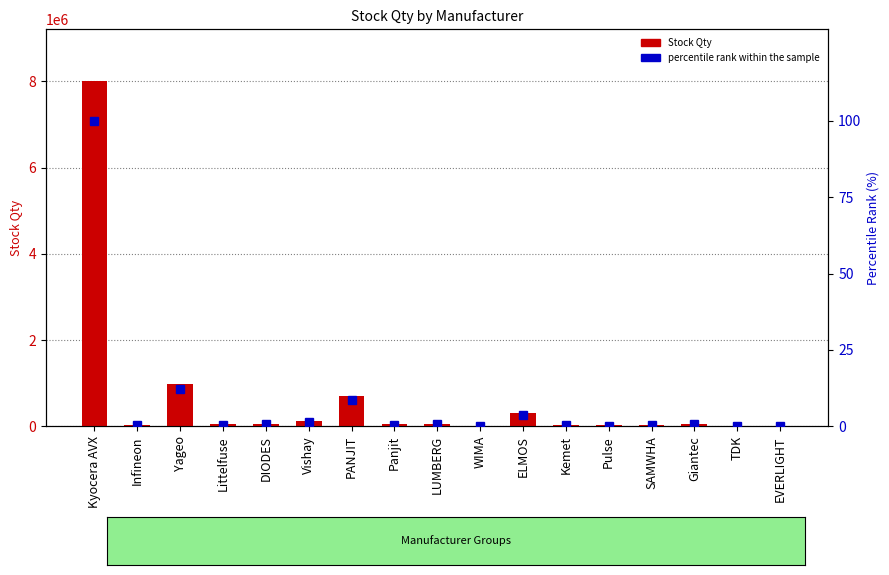

What is the difference between the percentile rank within the sample values at Panjit and Pulse?

0.3